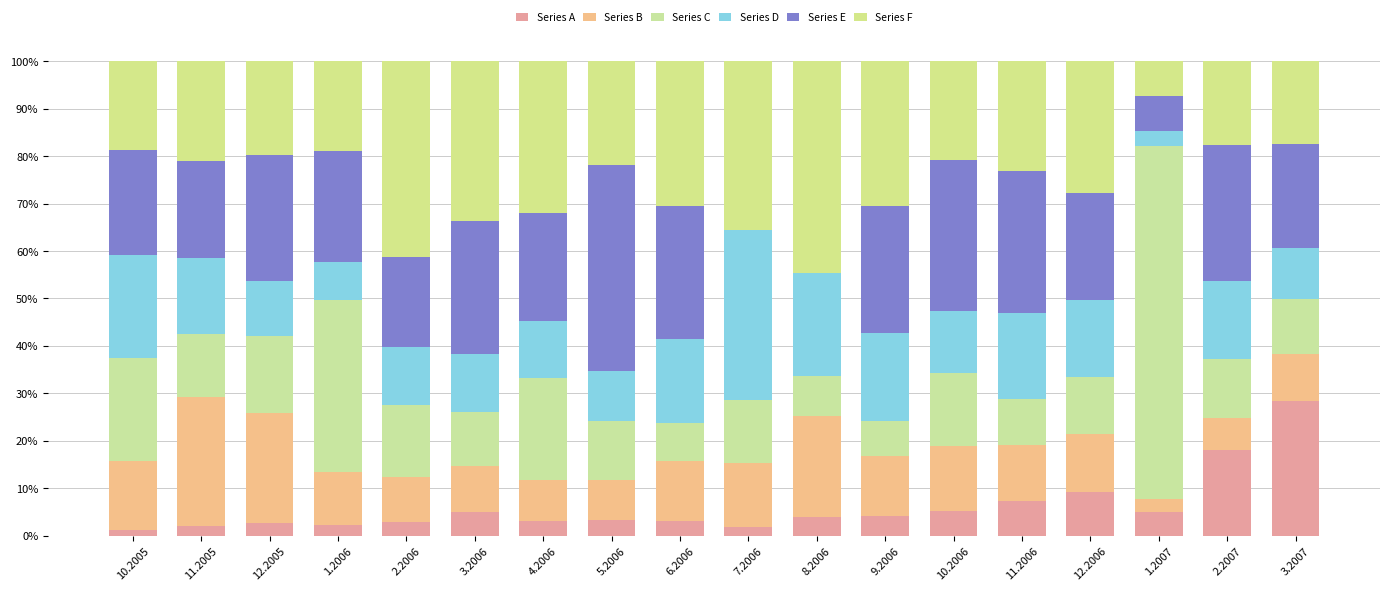

Between 11.2005 and 2.2007, which series saw the biggest shift?

Series B